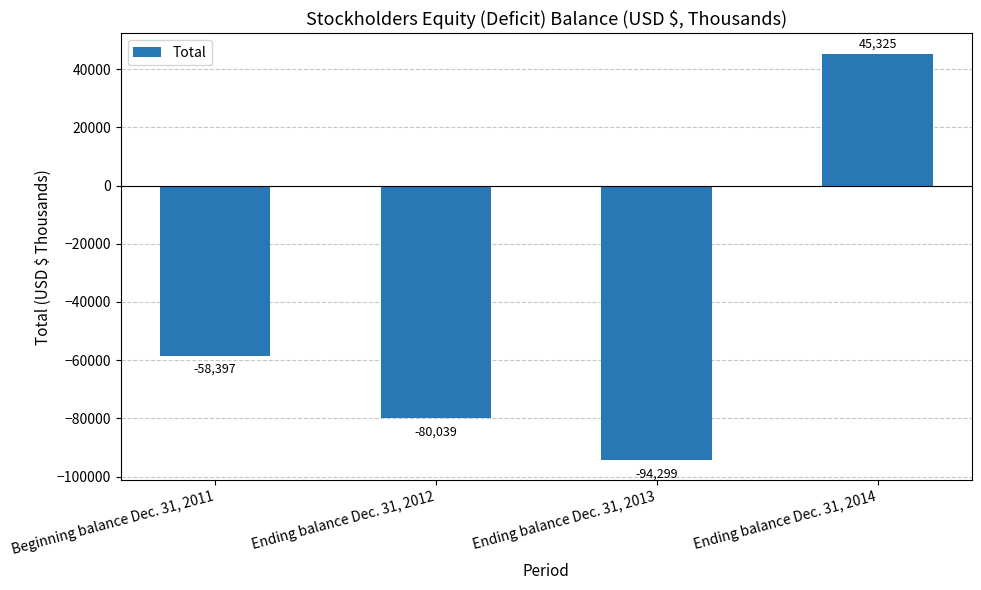

What is the label of the 4th bar from the left?

Ending balance Dec. 31, 2014